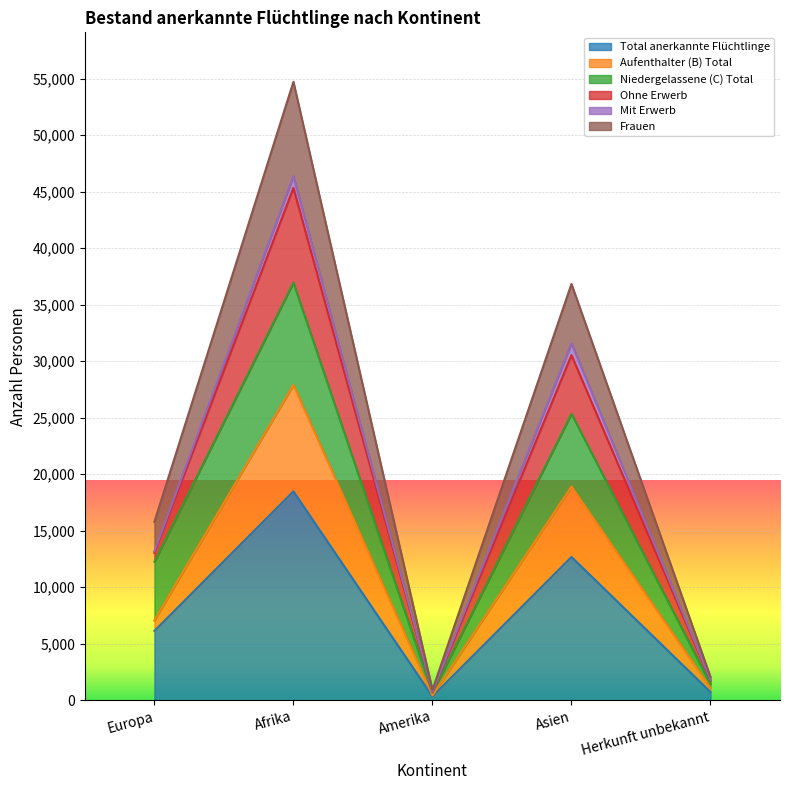

Reading left to right, what are the values for Total anerkannte Flüchtlinge?

Europa=6125	Afrika=18474	Amerika=329	Asien=12670	Herkunft unbekannt=716